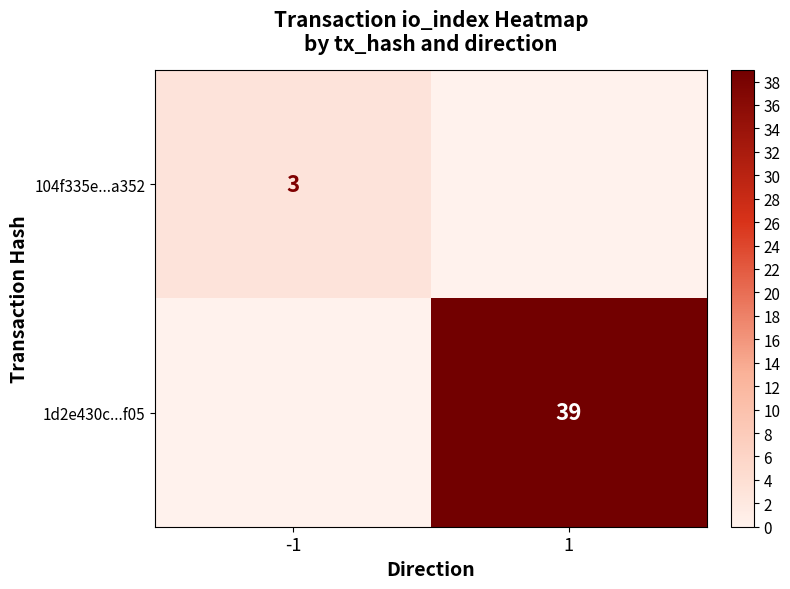

The value of 1d2e430c...f05 at 1 is 39. True or false?

True